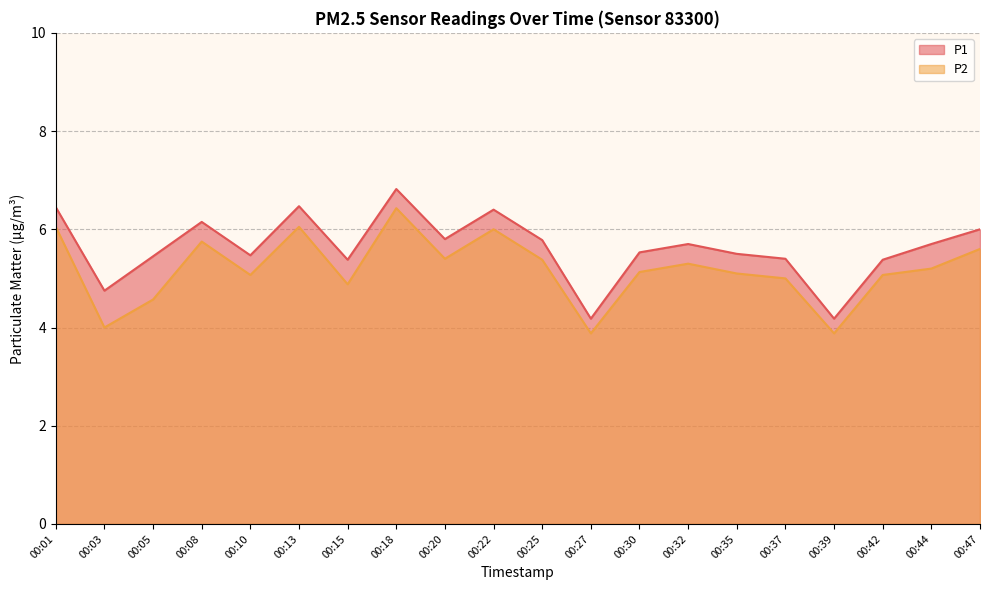

Between 00:01 and 00:37, which series saw the biggest shift?

P1